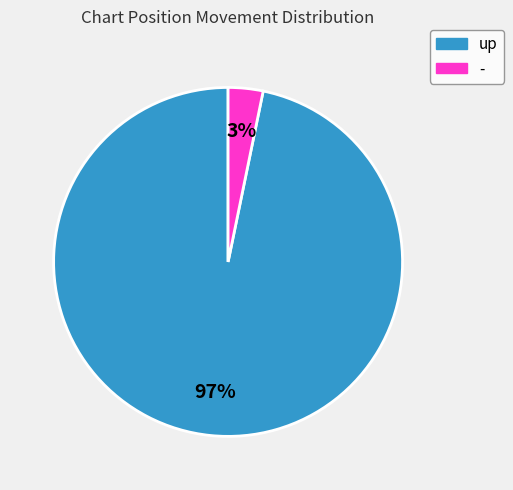

Which category has the smallest portion of the pie?

-